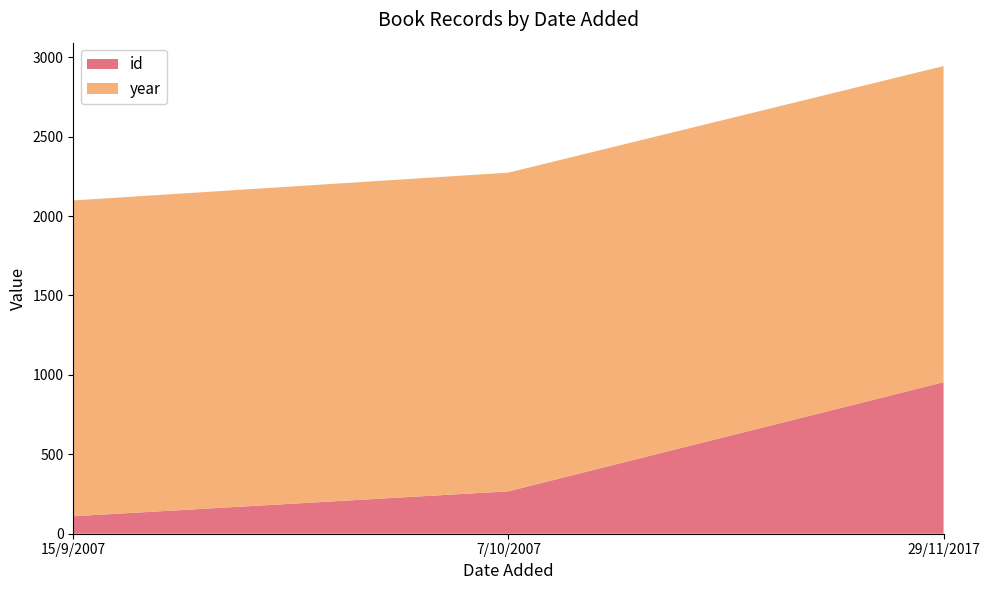

Reading right to left, what are all the values shown in this chart?

id: 29/11/2017=954	7/10/2007=267	15/9/2007=110
year: 29/11/2017=1990	7/10/2007=2006	15/9/2007=1988